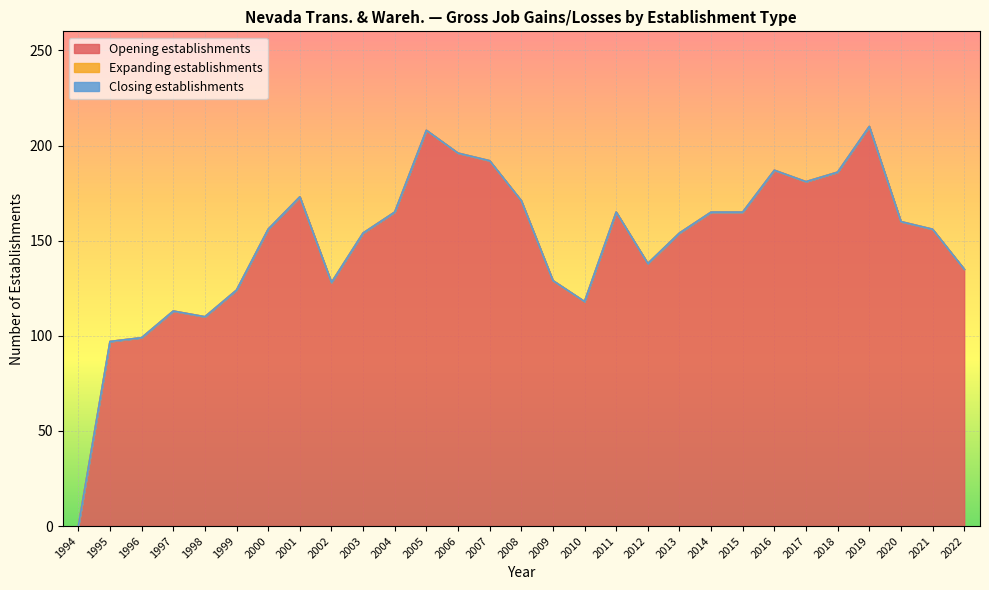

What is the total value across all series at 2001?

173